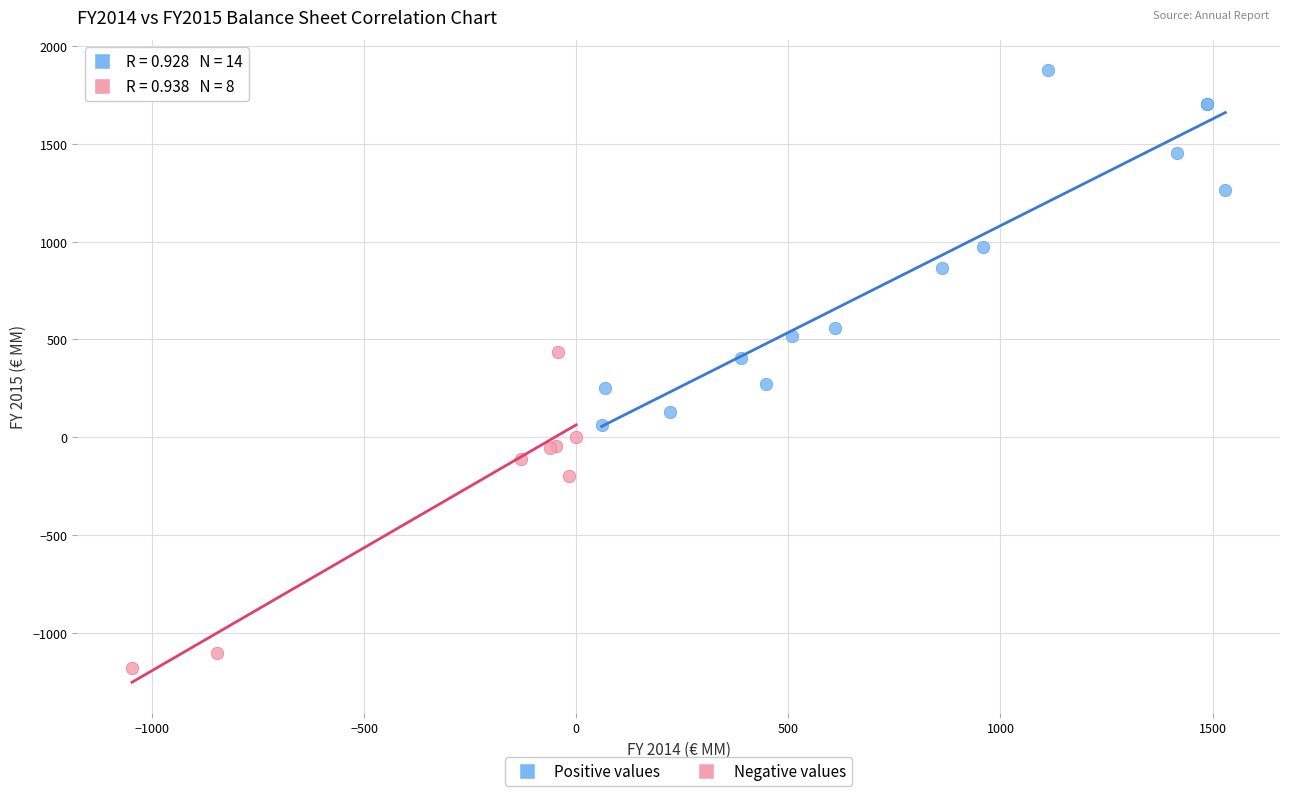

Which series reaches the maximum Y coordinate?

Positive values